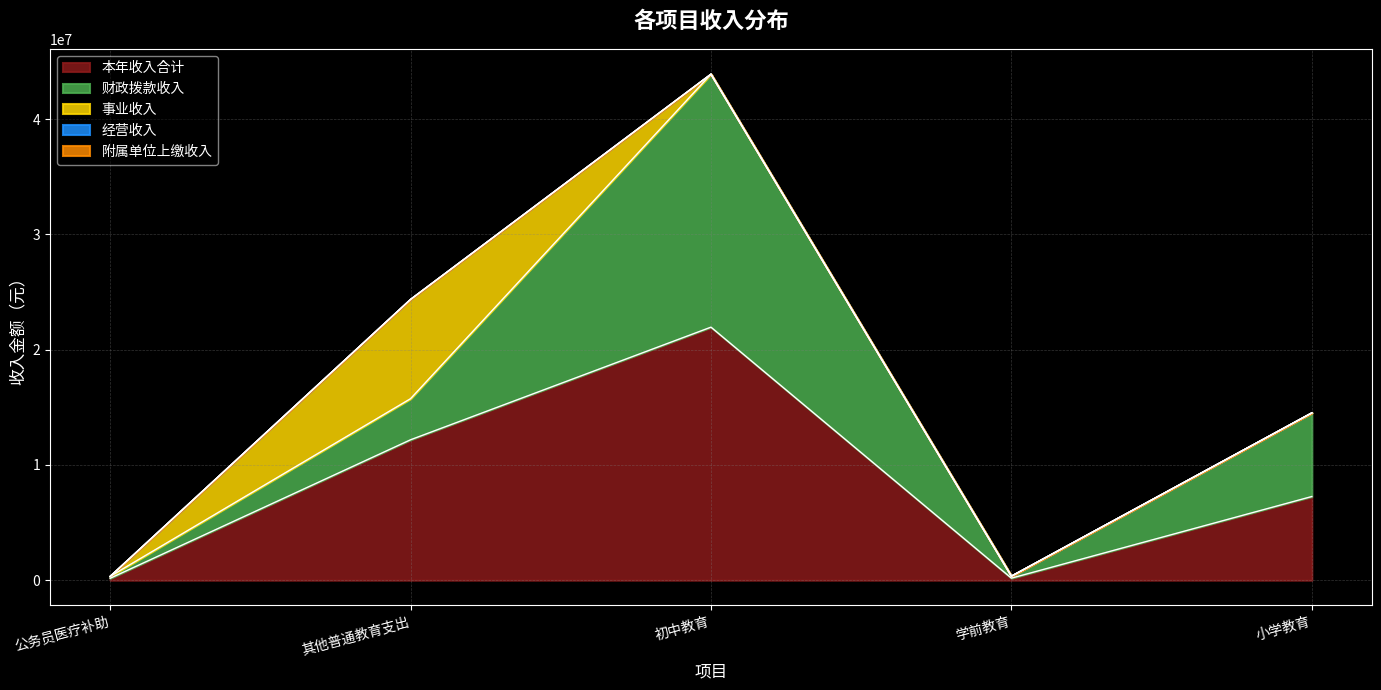

At which category is the sum across all series the highest?

初中教育